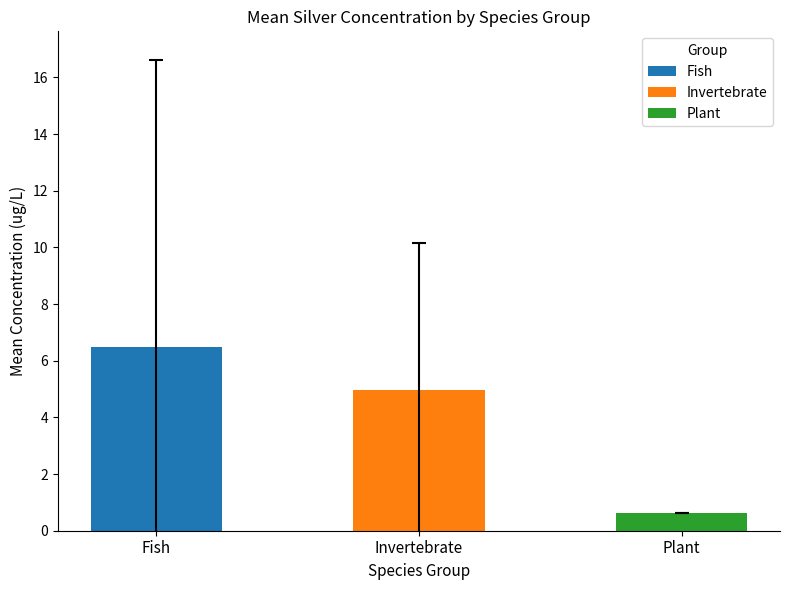

Which series has the widest spread of values?

Fish